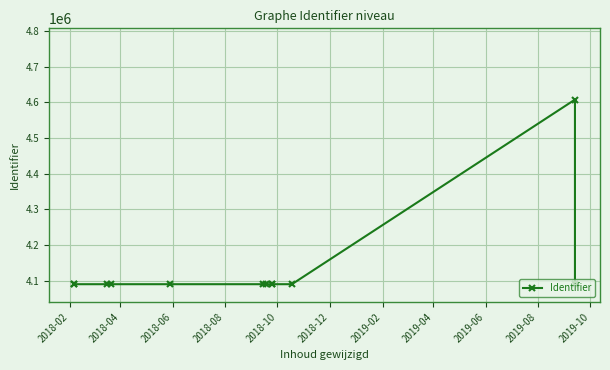

How many distinct data groups are displayed?

1